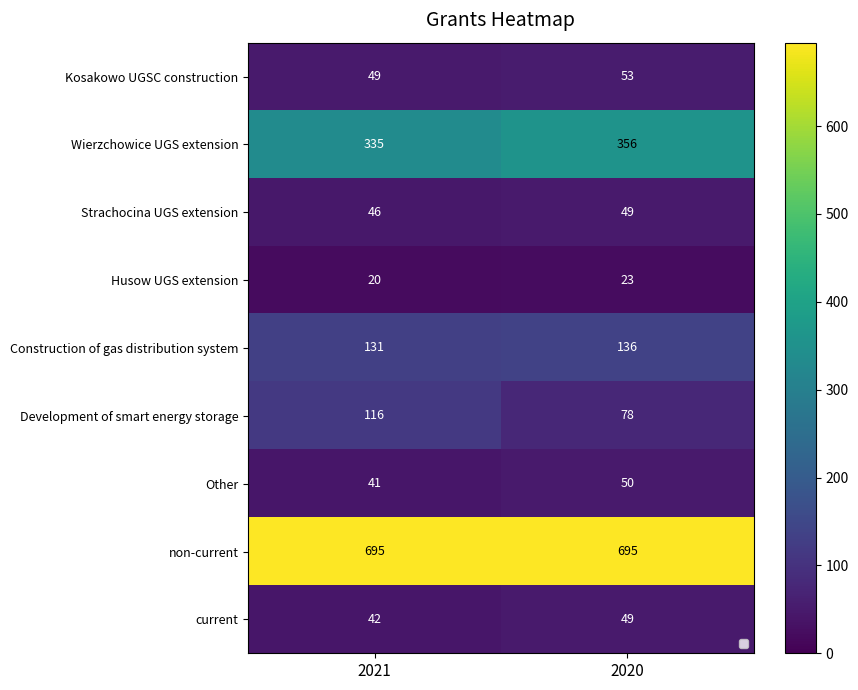

What is the maximum value shown in the chart?

695